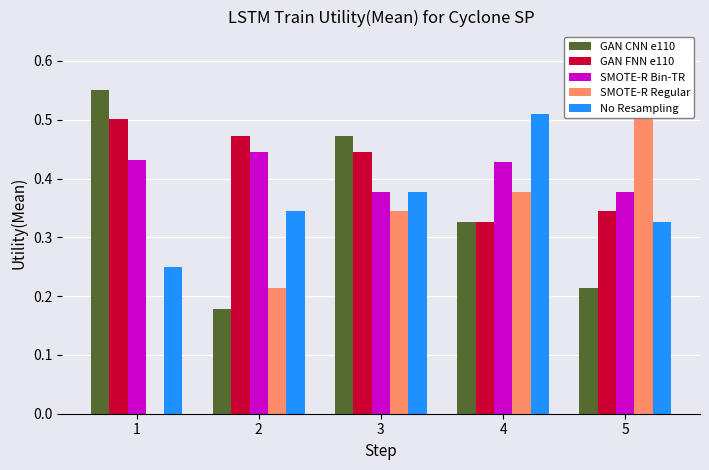

Is it true that GAN CNN e110 equals 0.5 at 3?

True